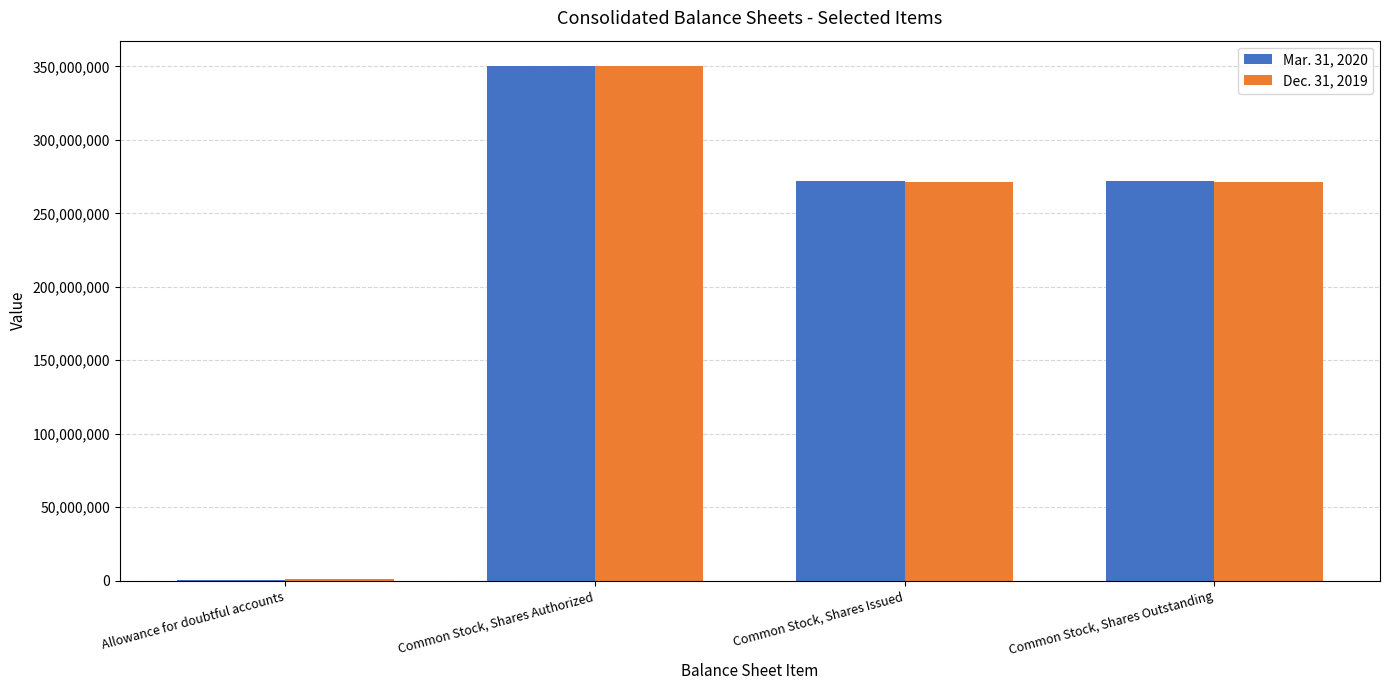

How many groups of bars are there?

4